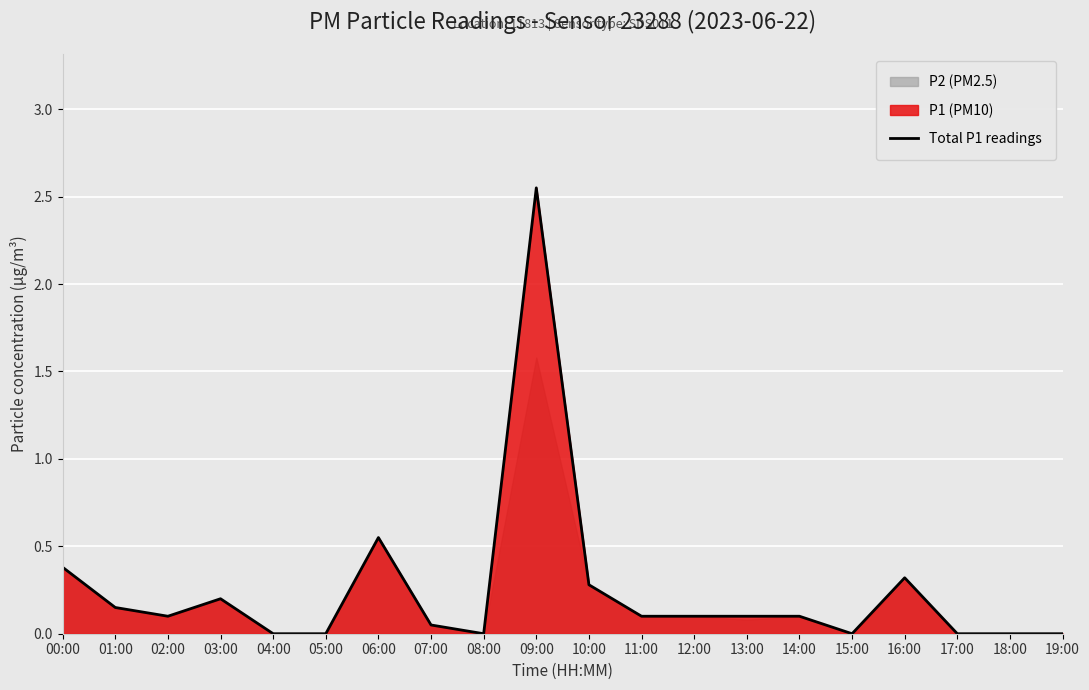

Reading left to right, transcribe all the data shown in this chart.

0.4	0.1	0.1	0.2	0.0	0.0	0.6	0.1	0.0	2.5	0.3	0.1	0.1	0.1	0.1	0.0	0.3	0.0	0.0	0.0